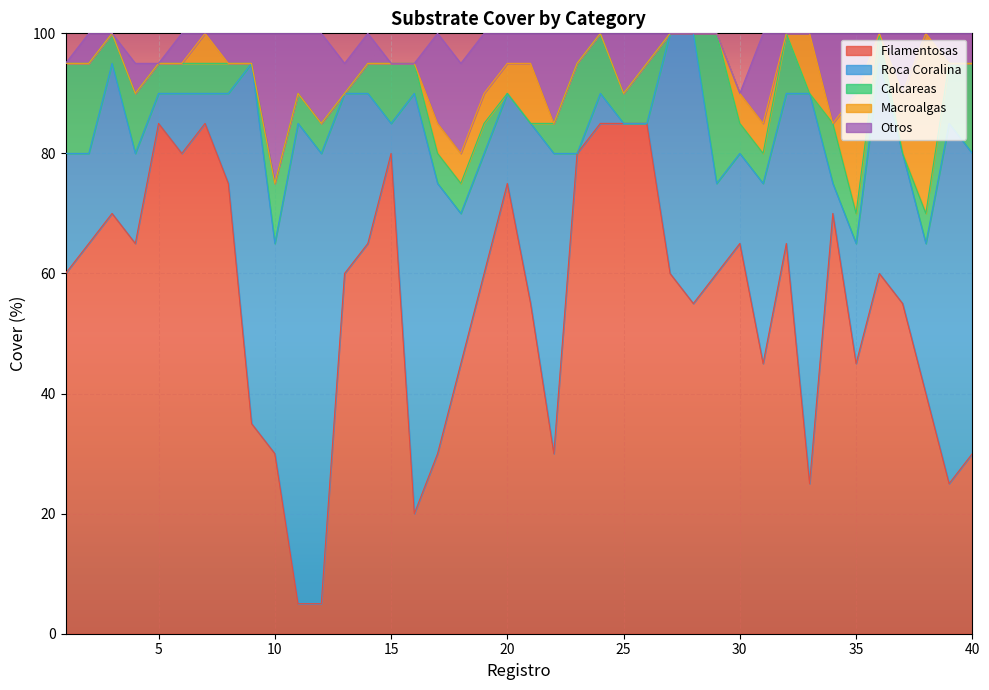

Count the Macroalgas values in the range 0 to 5.

35